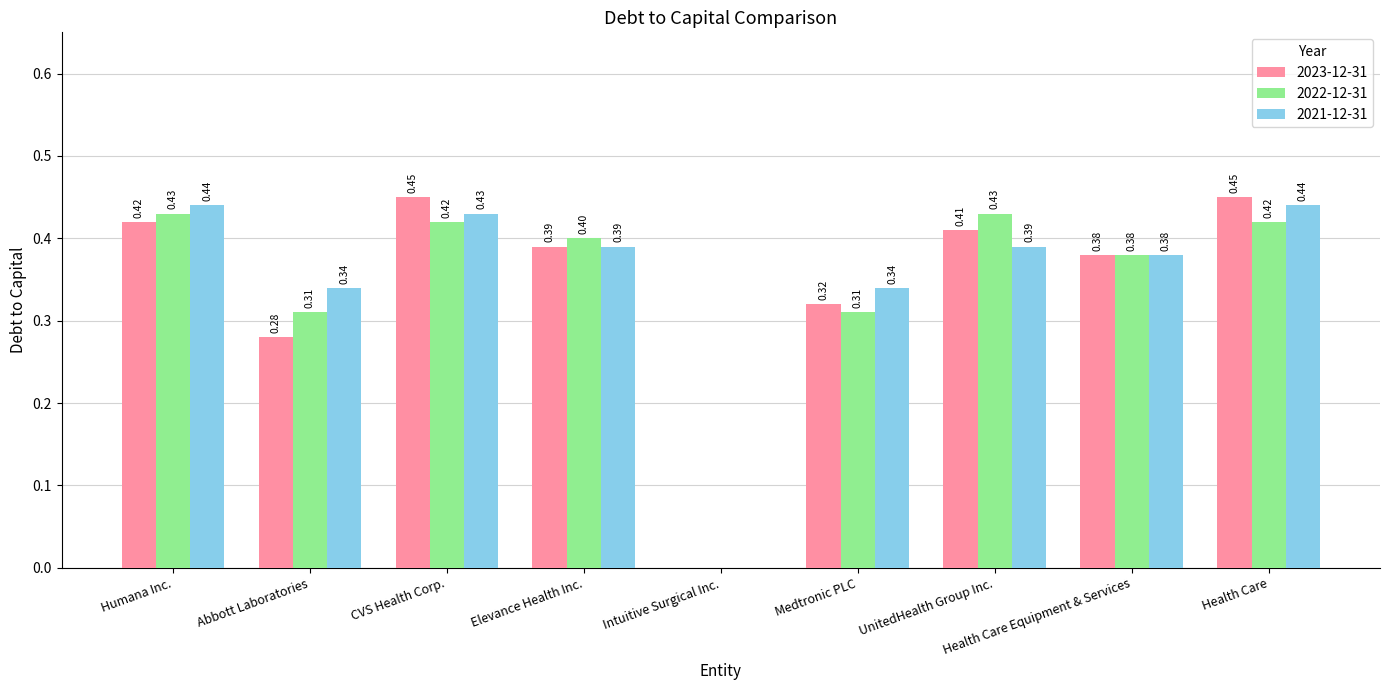

What is the sum of all 2023-12-31 values?

3.1